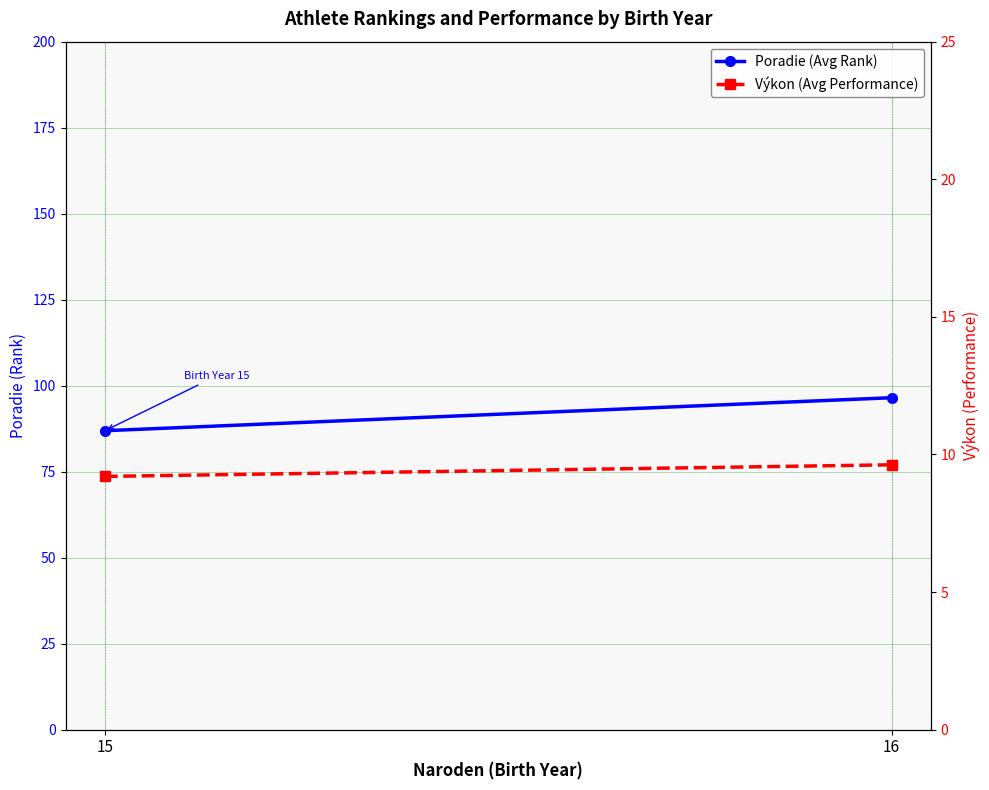

Rank the categories by Poradie (Avg Rank) value from highest to lowest.

16, 15